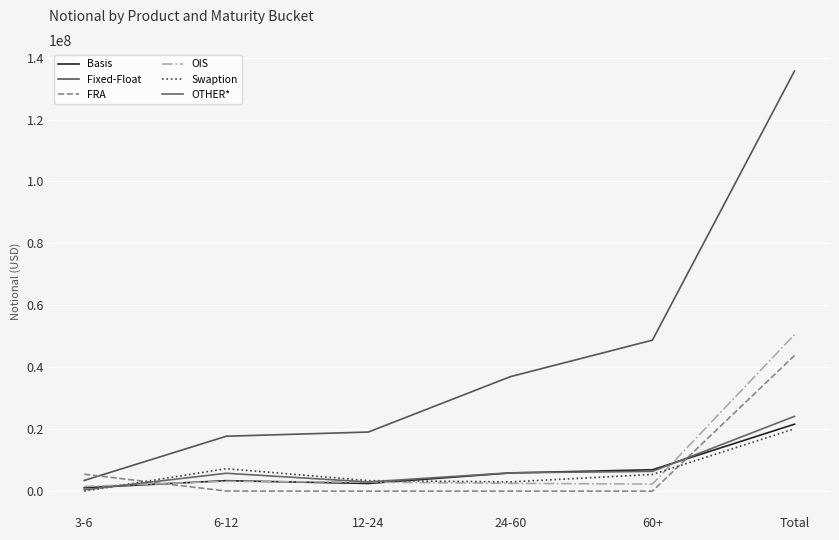

How many lines are shown in the chart?

6